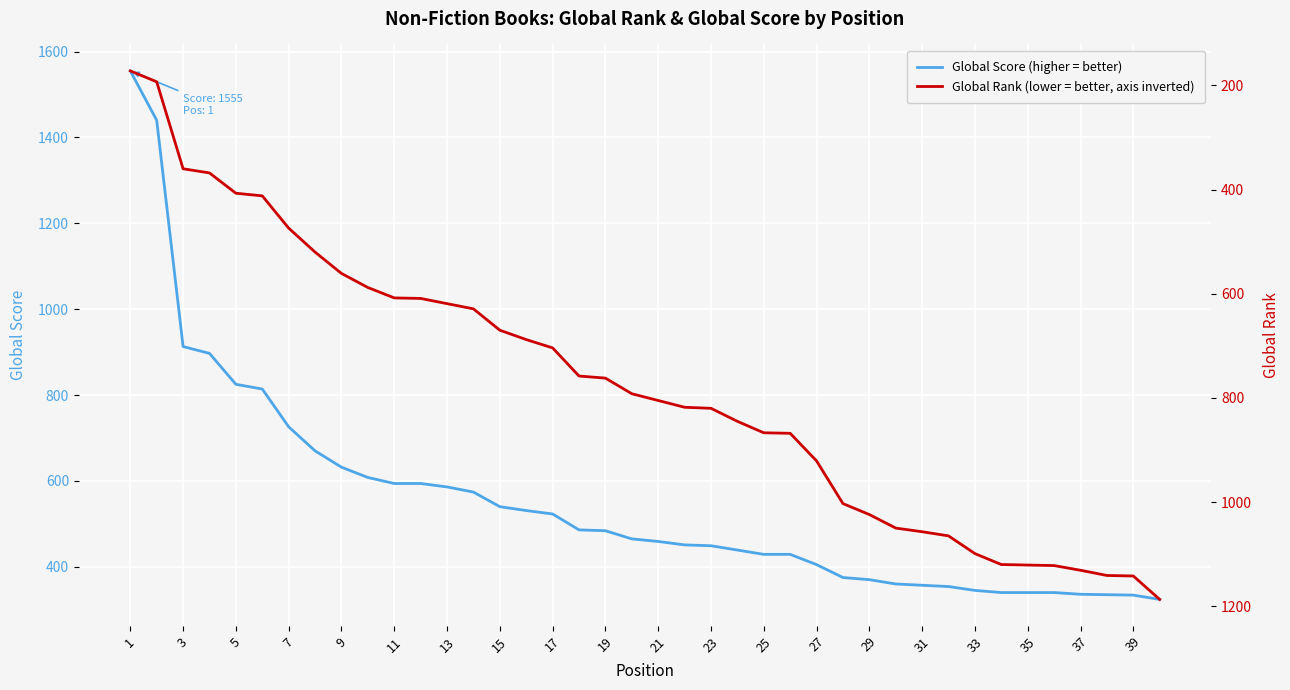

What are all the series names shown in the legend?

Global Score, Global Rank